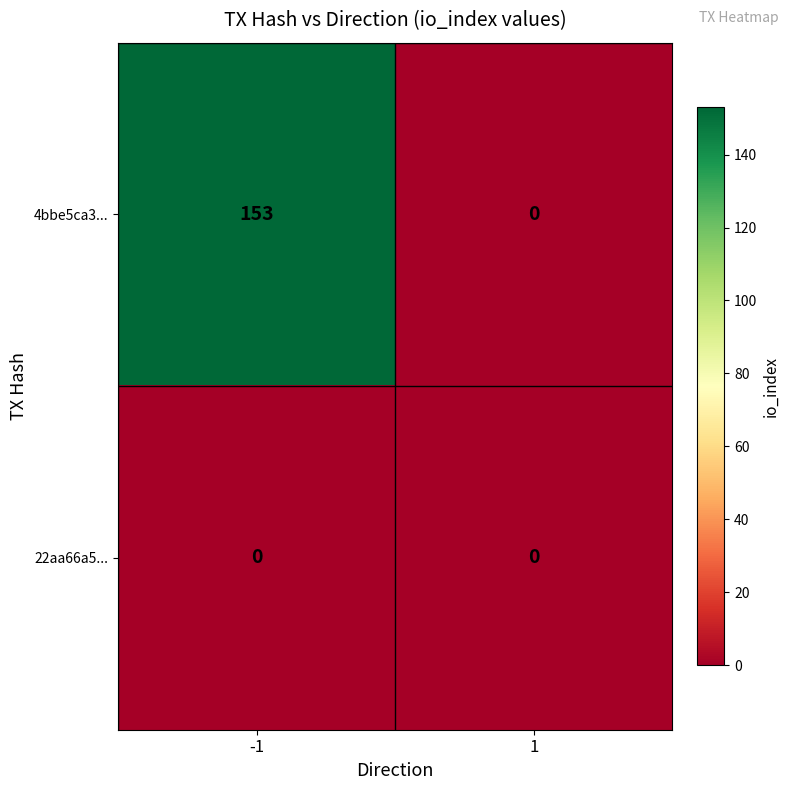

What is the maximum value for 4bbe5ca3...?

153